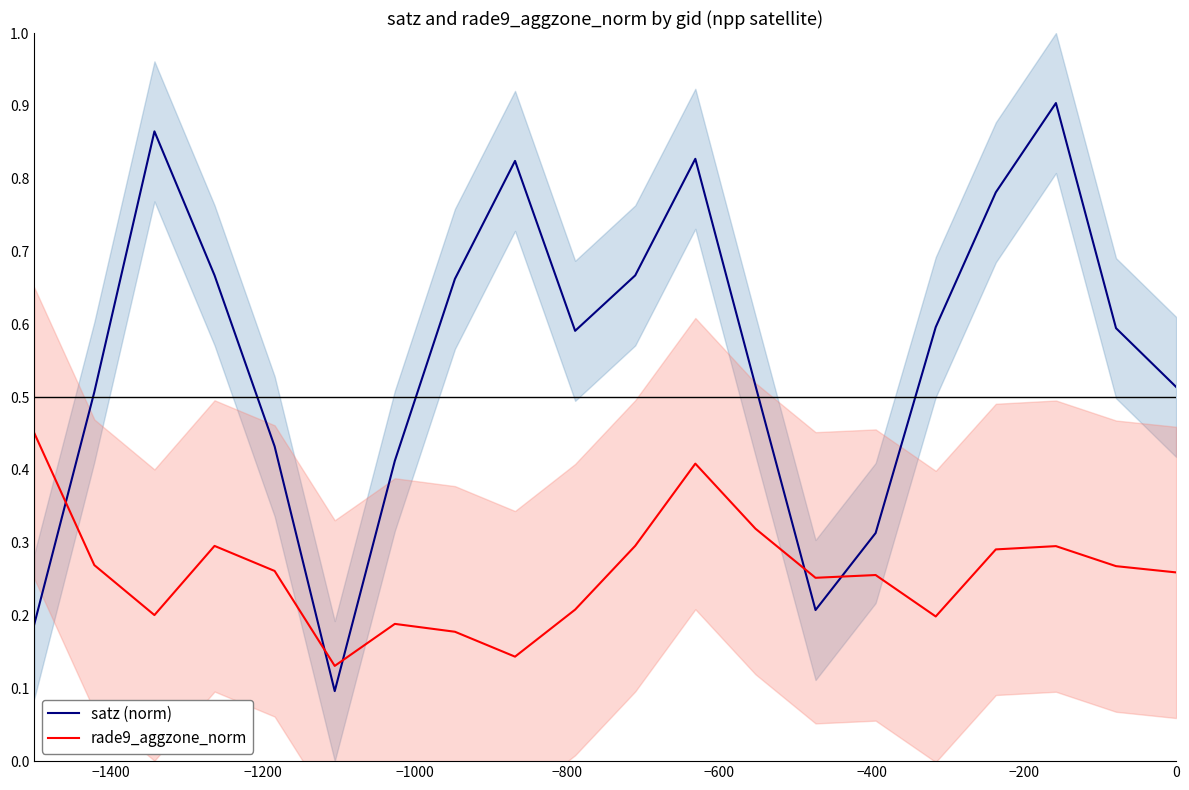

Which series ends up on top after the final intersection of rade9_aggzone_norm and satz (norm)?

satz (norm)